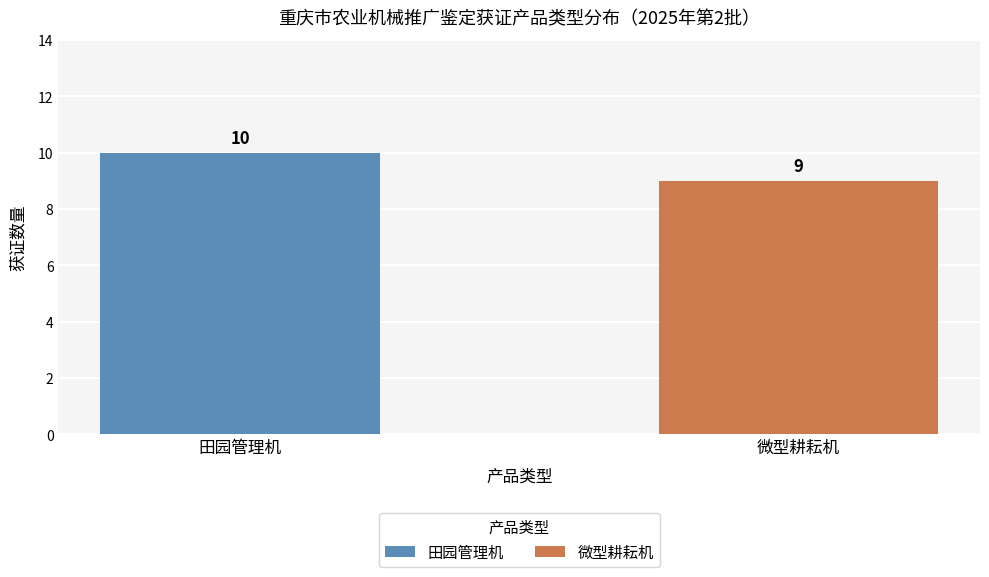

Which series has the largest range (max minus min)?

田园管理机